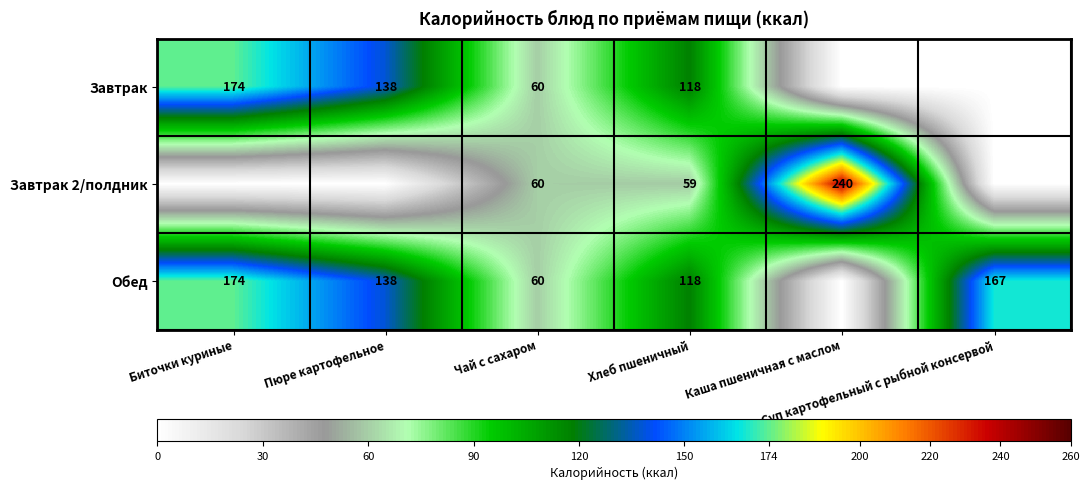

What is the spread (max minus min) of values at Каша пшеничная с маслом?

240.0